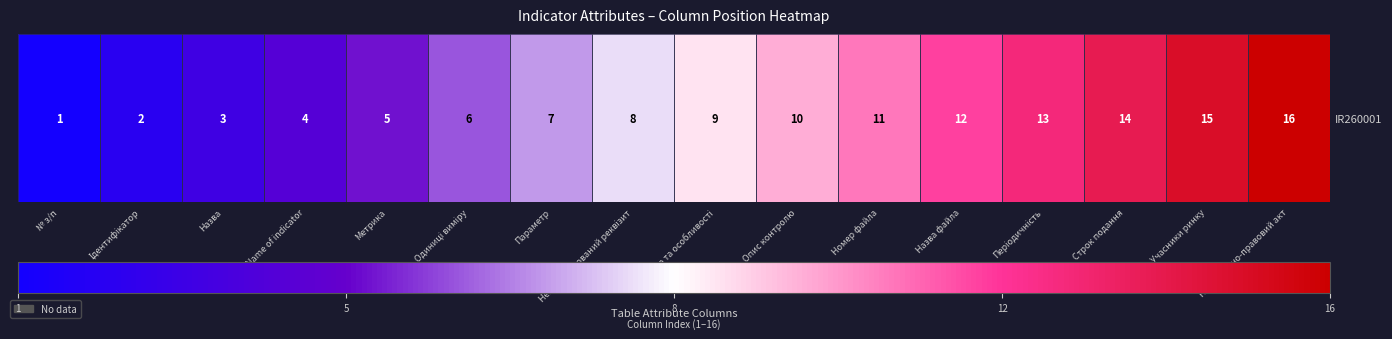

How many data points are above 53?

8